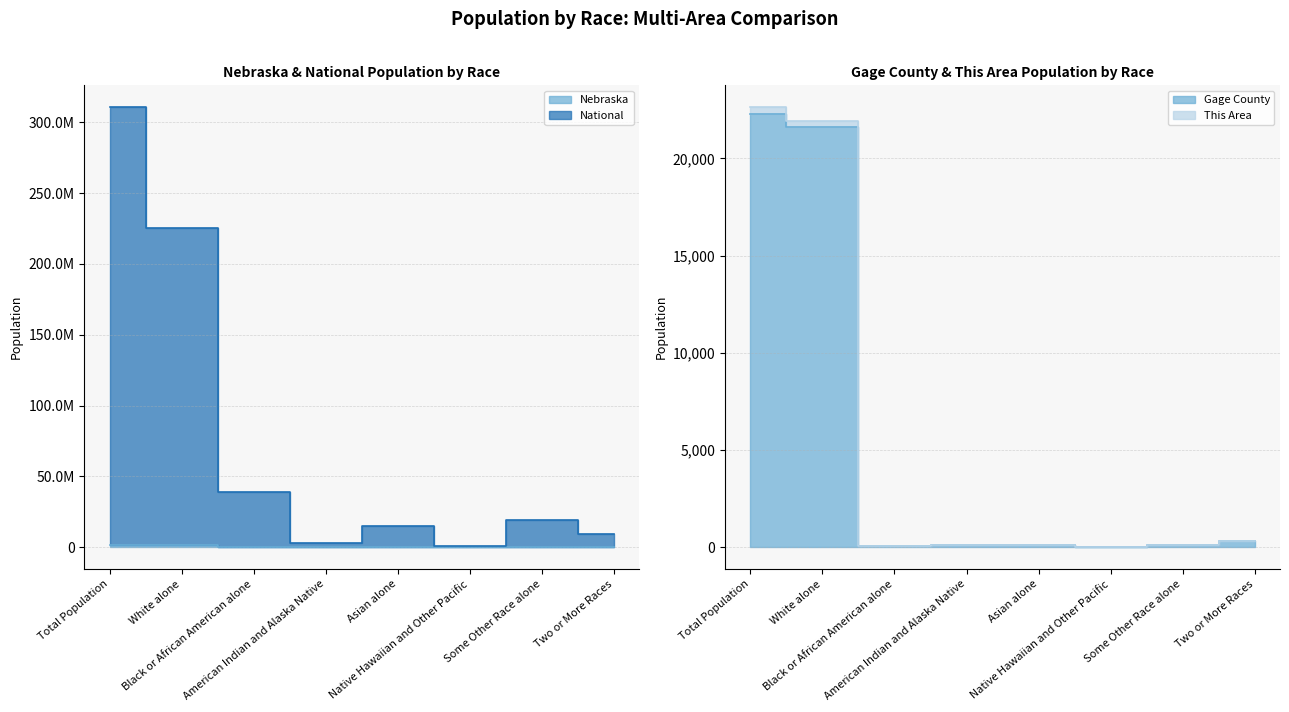

What is the difference between the Nebraska values at Black or African American alone and Two or More Races?

43375